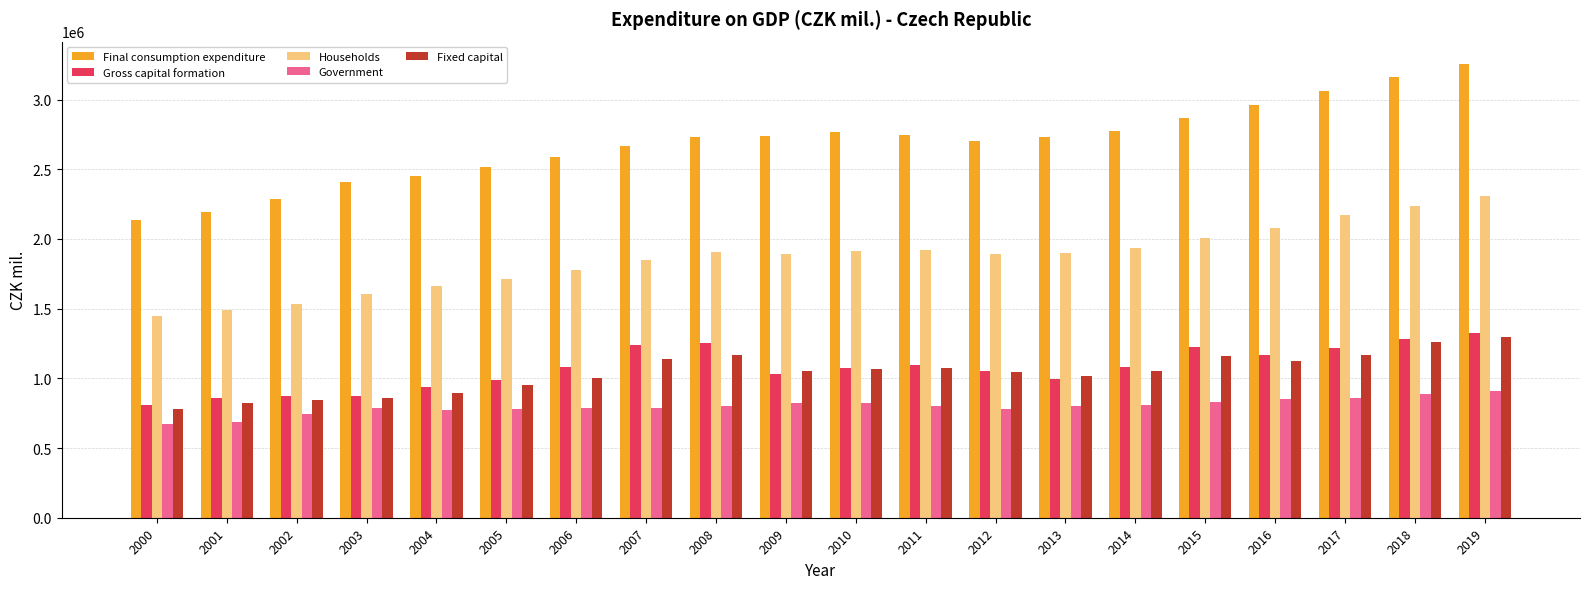

What value does the Households series have at 2009, to the nearest 100?

1892300